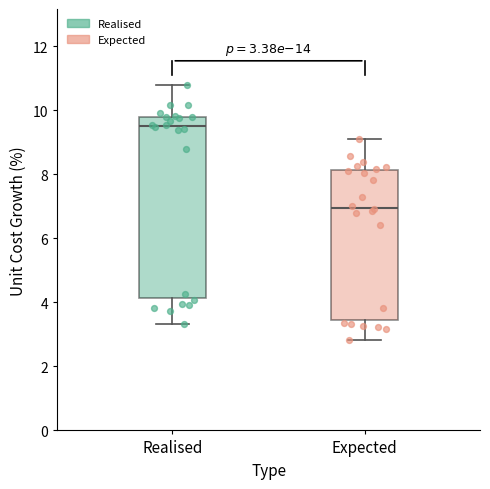

Which box has the highest median line?

Realised